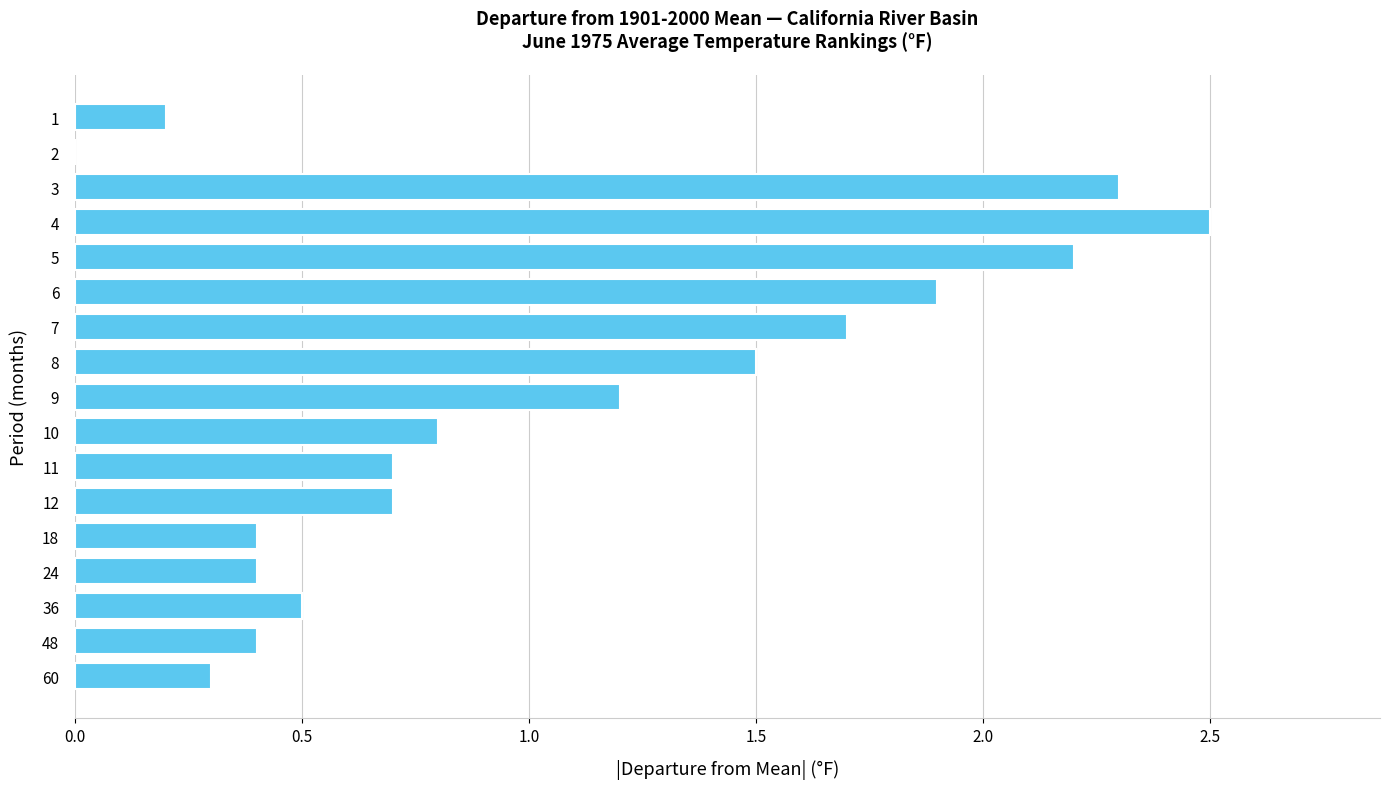

Reading top to bottom, transcribe all the data shown in this chart.

1=0.2	2=0.0	3=2.3	4=2.5	5=2.2	6=1.9	7=1.7	8=1.5	9=1.2	10=0.8	11=0.7	12=0.7	18=0.4	24=0.4	36=0.5	48=0.4	60=0.3